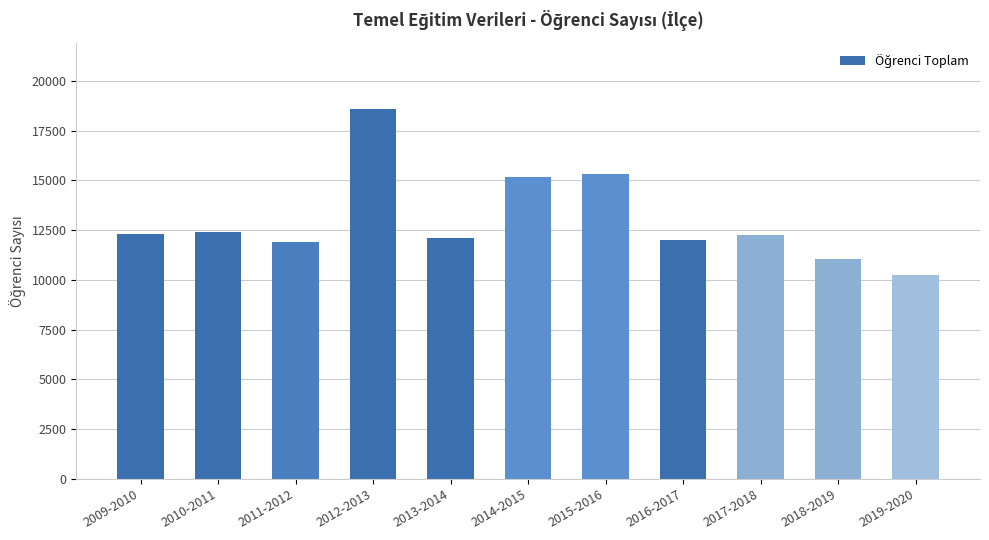

Which label corresponds to the largest value in the chart?

2012-2013